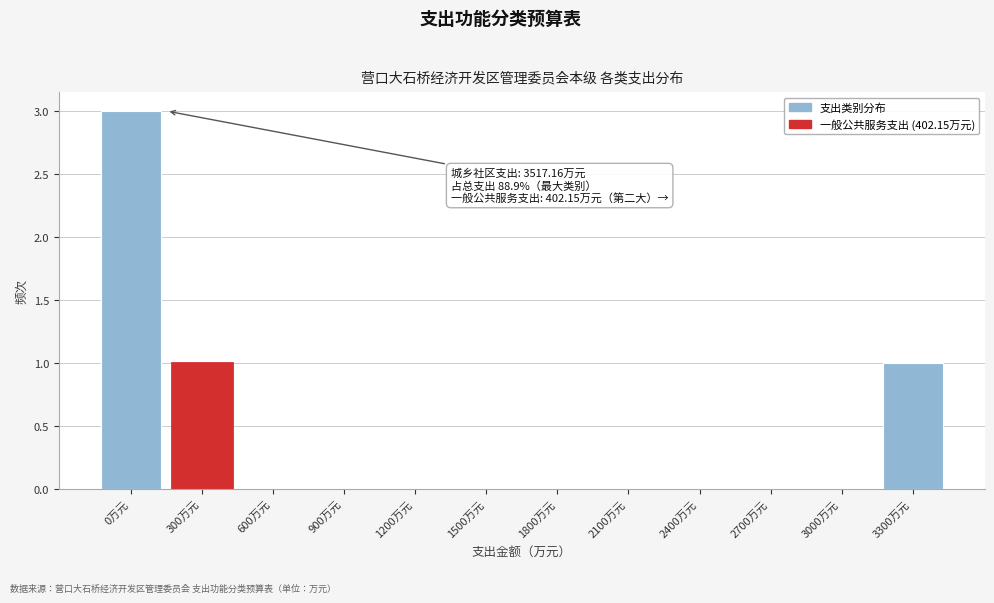

Reading left to right, transcribe all the data shown in this chart.

0万元=3	300万元=1	600万元=0	900万元=0	1200万元=0	1500万元=0	1800万元=0	2100万元=0	2400万元=0	2700万元=0	3000万元=0	3300万元=1